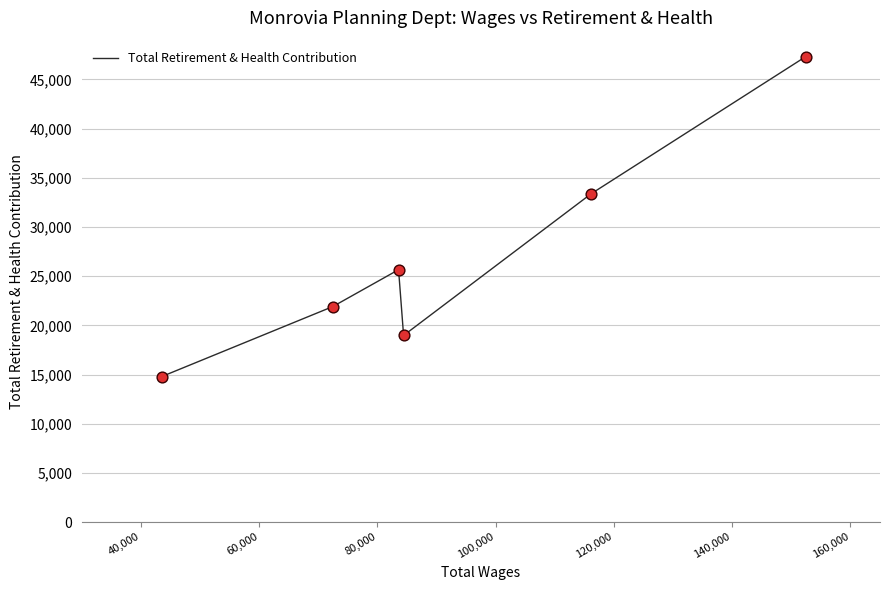

How many interior local valleys (lower than both neighbors) does the data have?

1